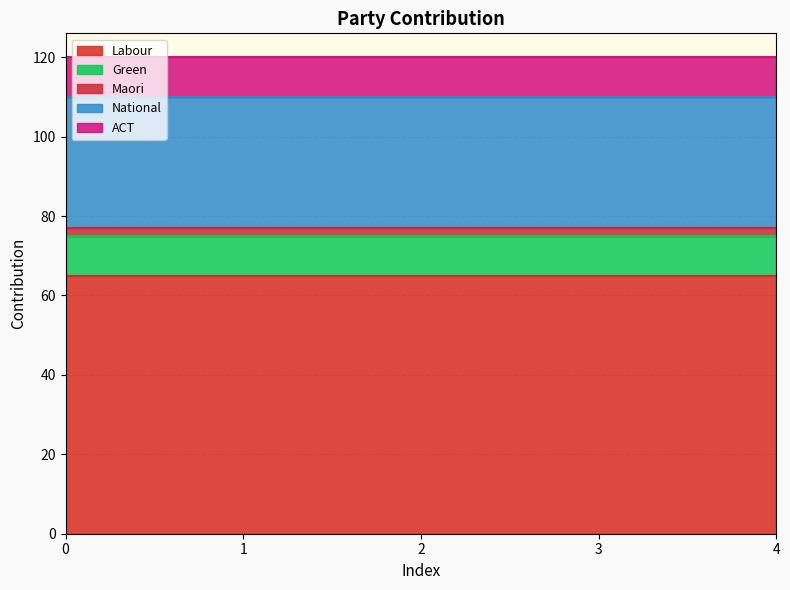

Does the chart have visible grid lines?

Yes